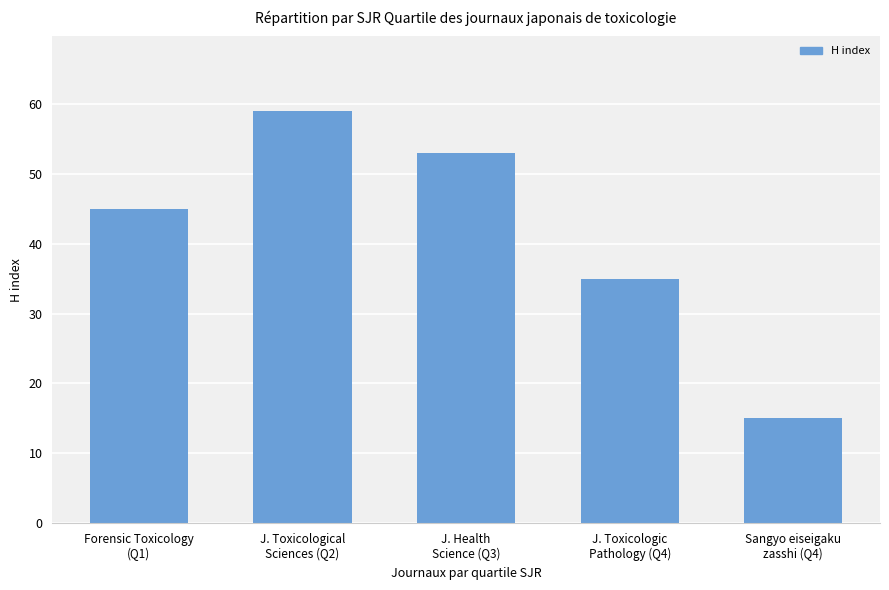

Which has a higher value, J. Health
Science (Q3) or J. Toxicological
Sciences (Q2)?

J. Toxicological
Sciences (Q2)